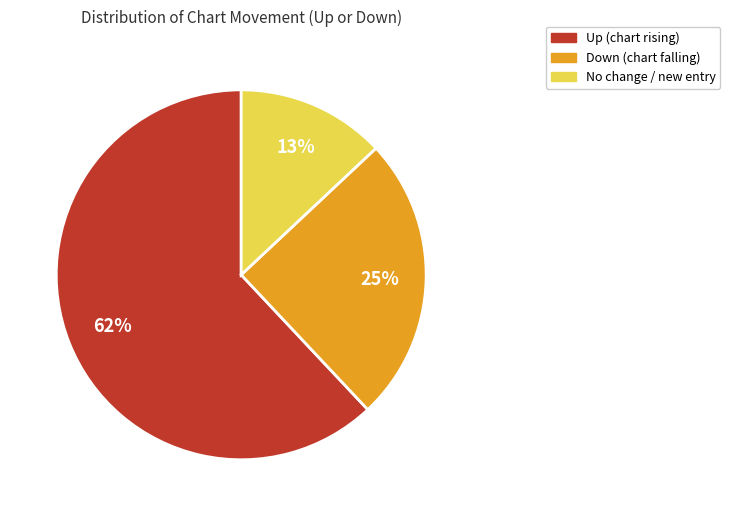

To the nearest percent, what is the average slice percentage?

33%